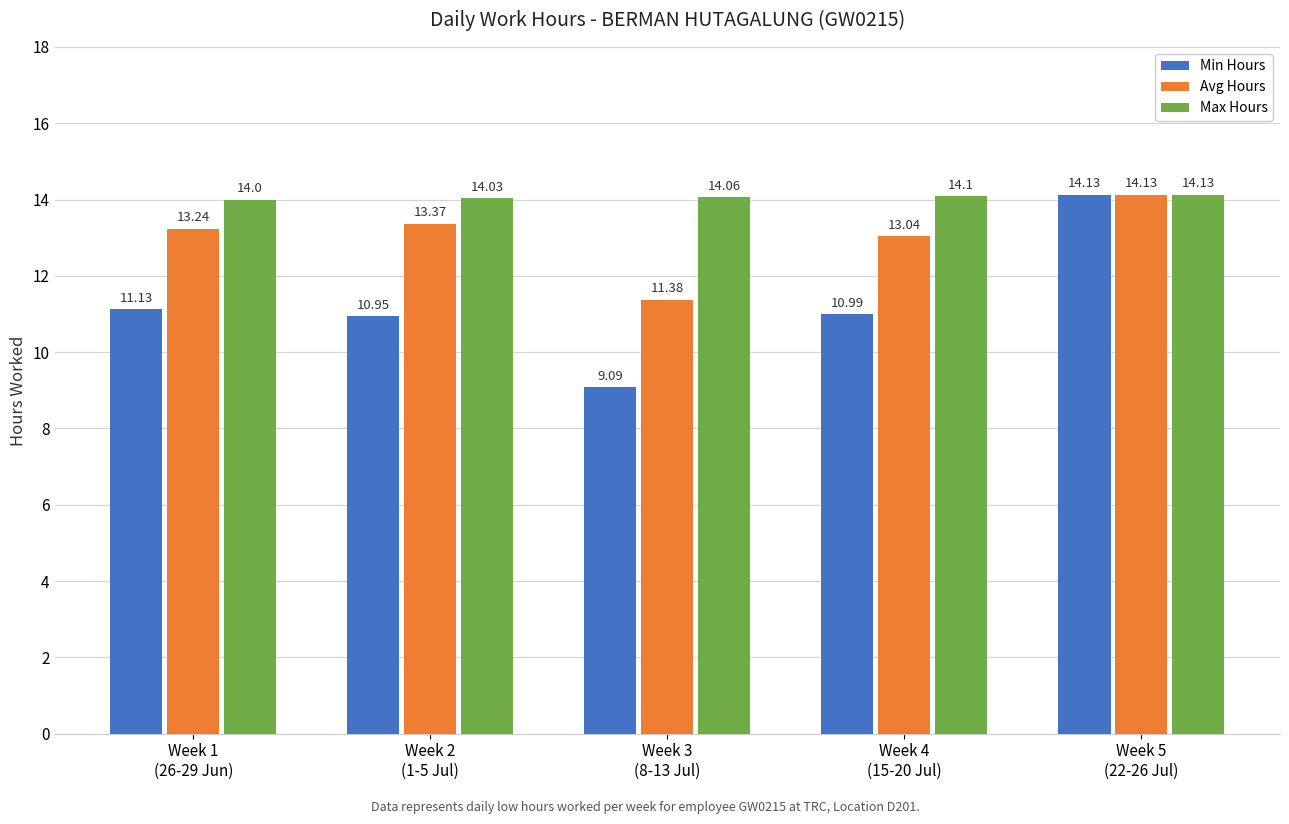

What is the sum of all Max Hours values?

70.3